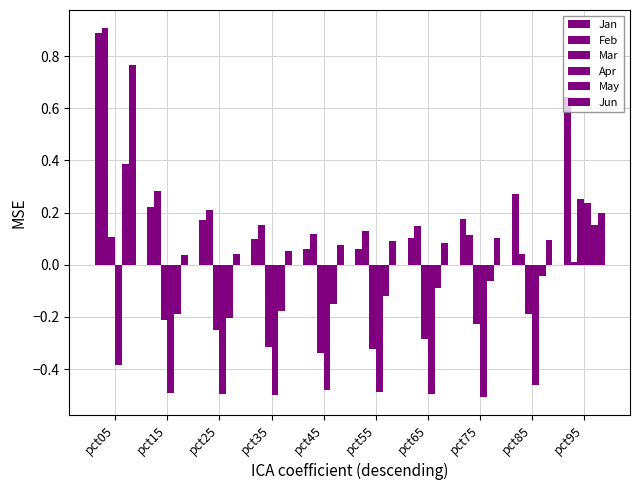

The value of Apr at pct15 is -0.5. True or false?

True